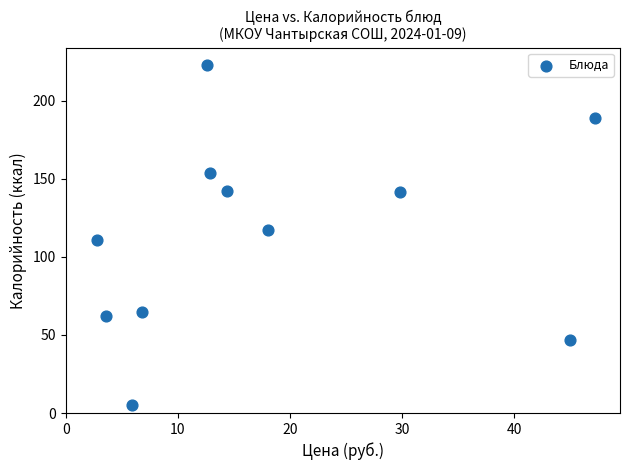

What is the average X value?

18.1